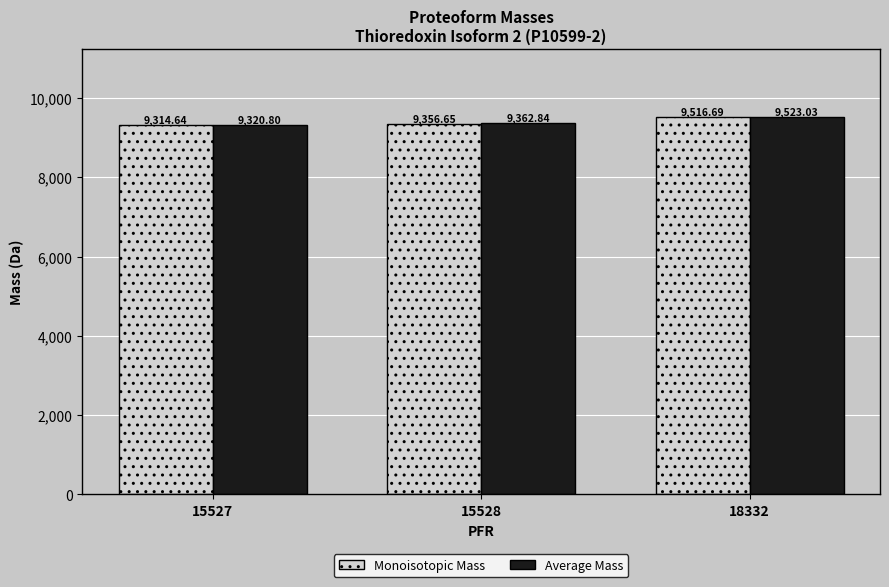

Which label corresponds to the largest value in the chart?

18332